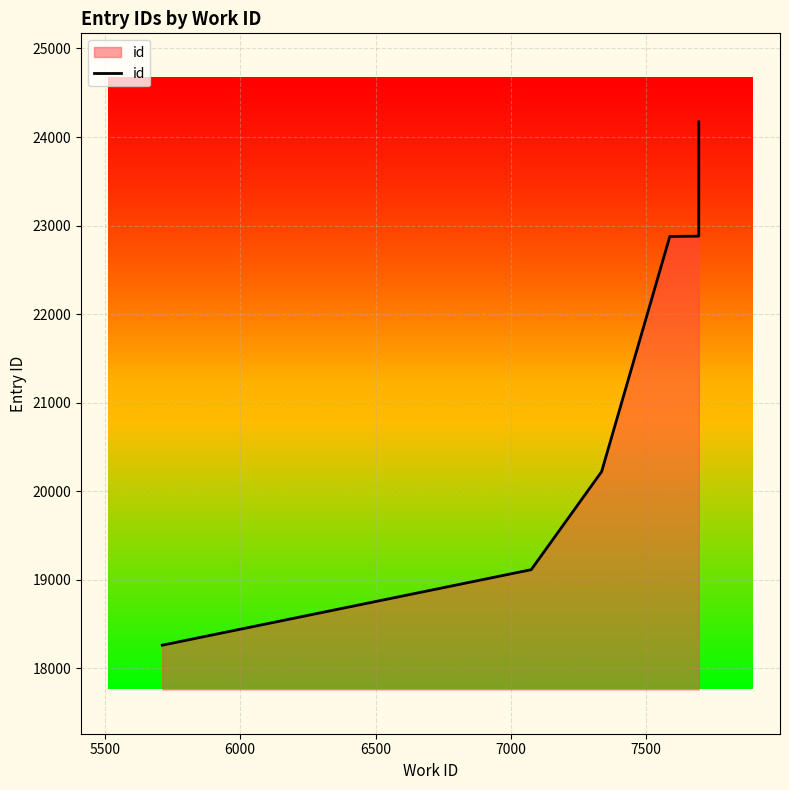

What is the difference between the maximum and second lowest values?

5058